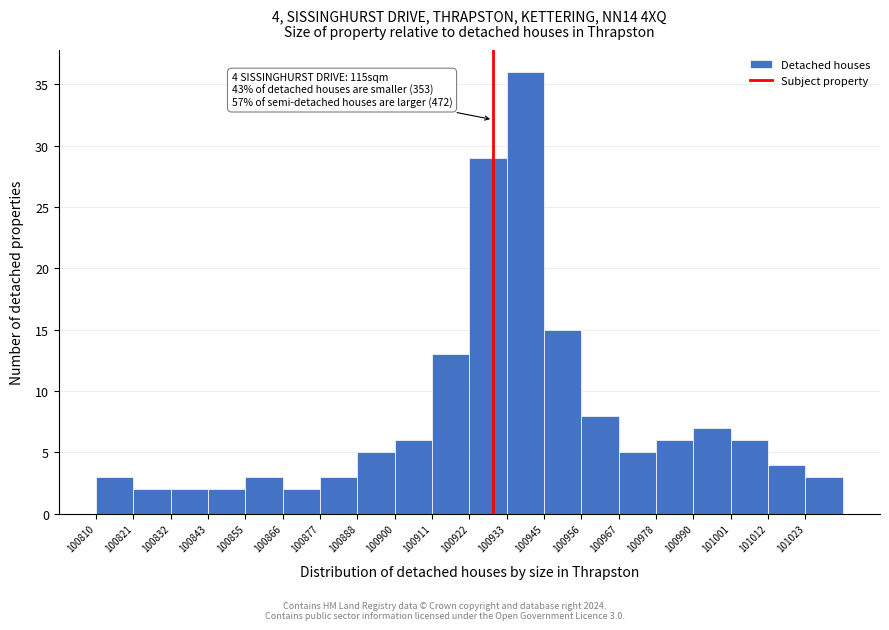

Which range on the x-axis has the tallest bar?

100934 to 100946